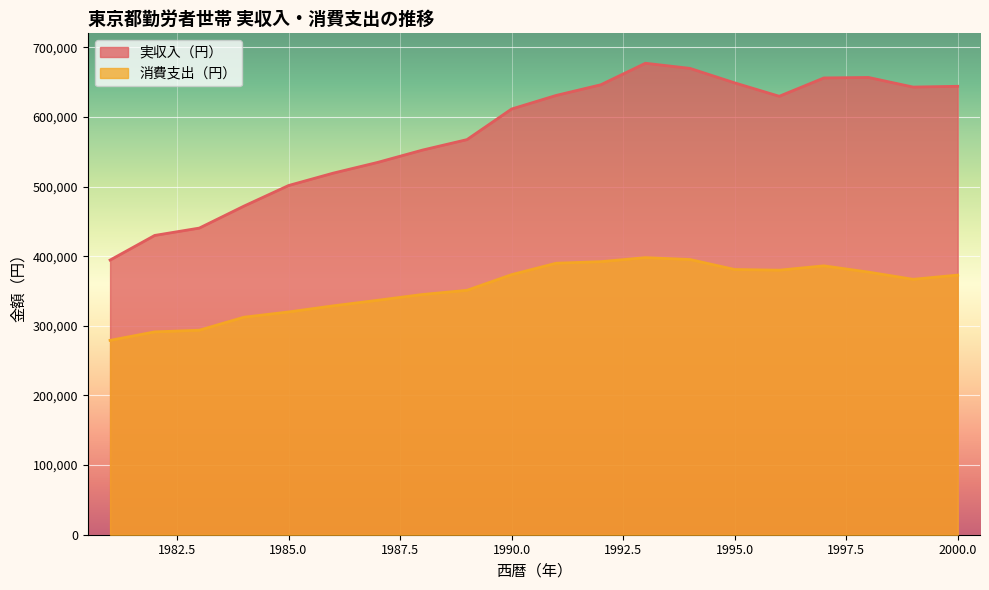

The value of 消費支出（円） at 2000 is 372835. True or false?

True